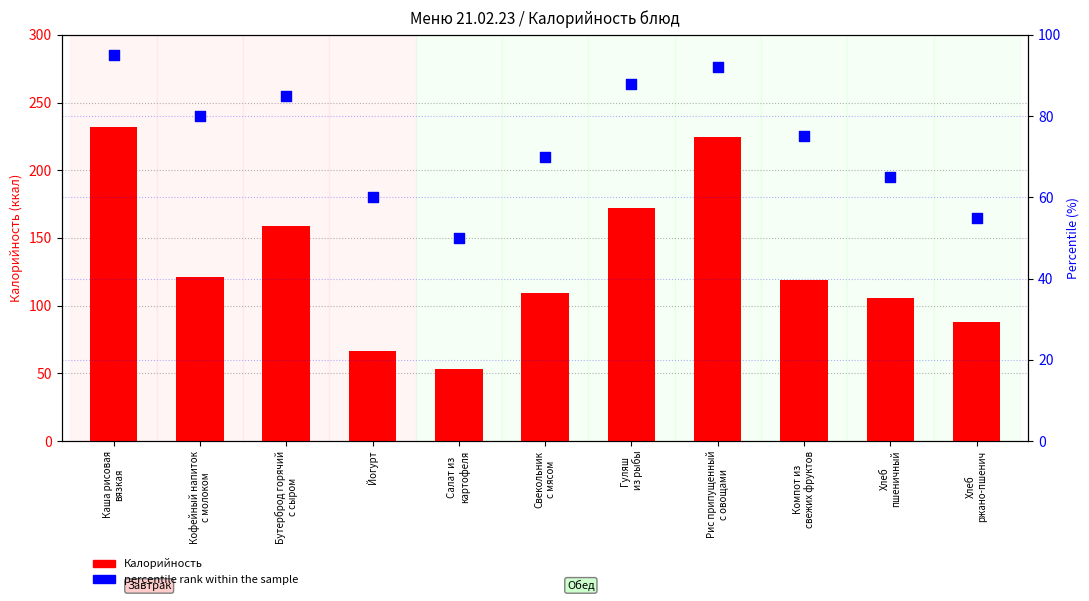

What is the total value across all series at Йогурт?

126.8